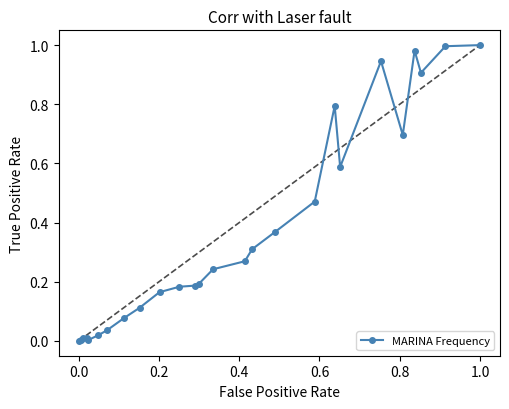

What is the sum of all values?

9.6